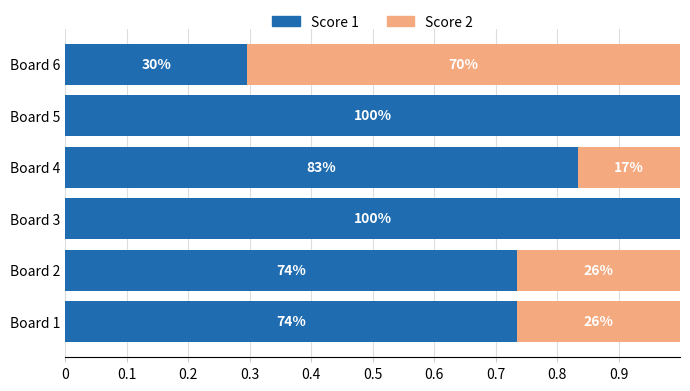

What are all the series names shown in the legend?

Score 1, Score 2